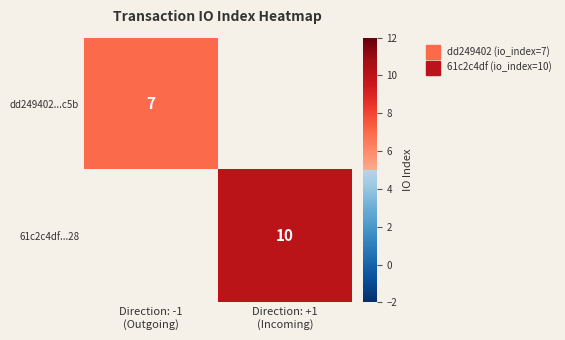

List the series in order of their overall mean, lowest first.

dd249402...c5b, 61c2c4df...28